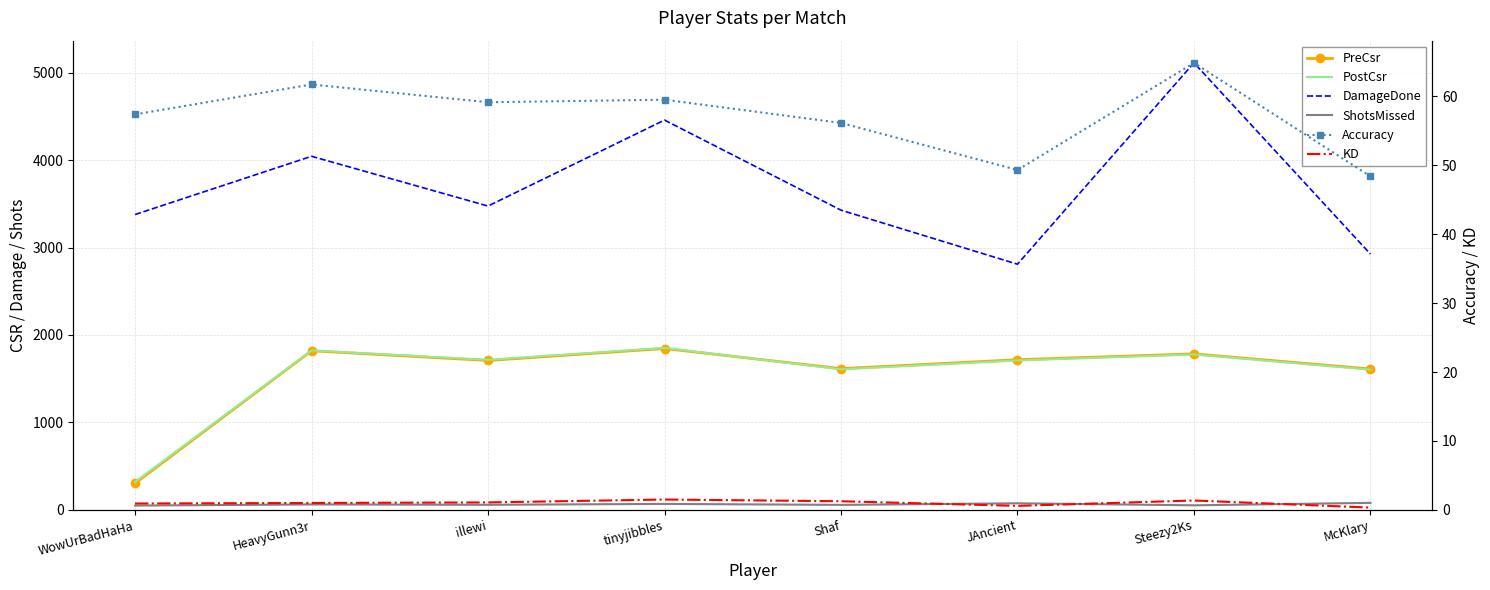

Where does the PreCsr series first go above 1717?

HeavyGunn3r